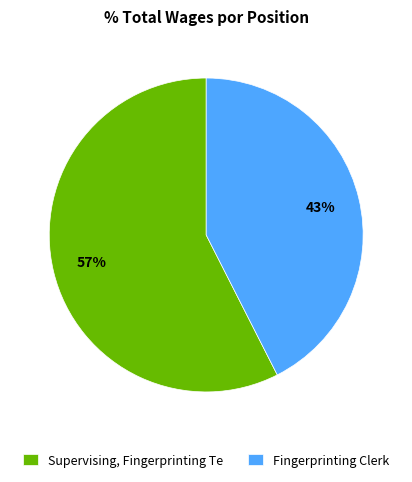

Is it true that Fingerprinting Clerk is 30% of the pie?

False